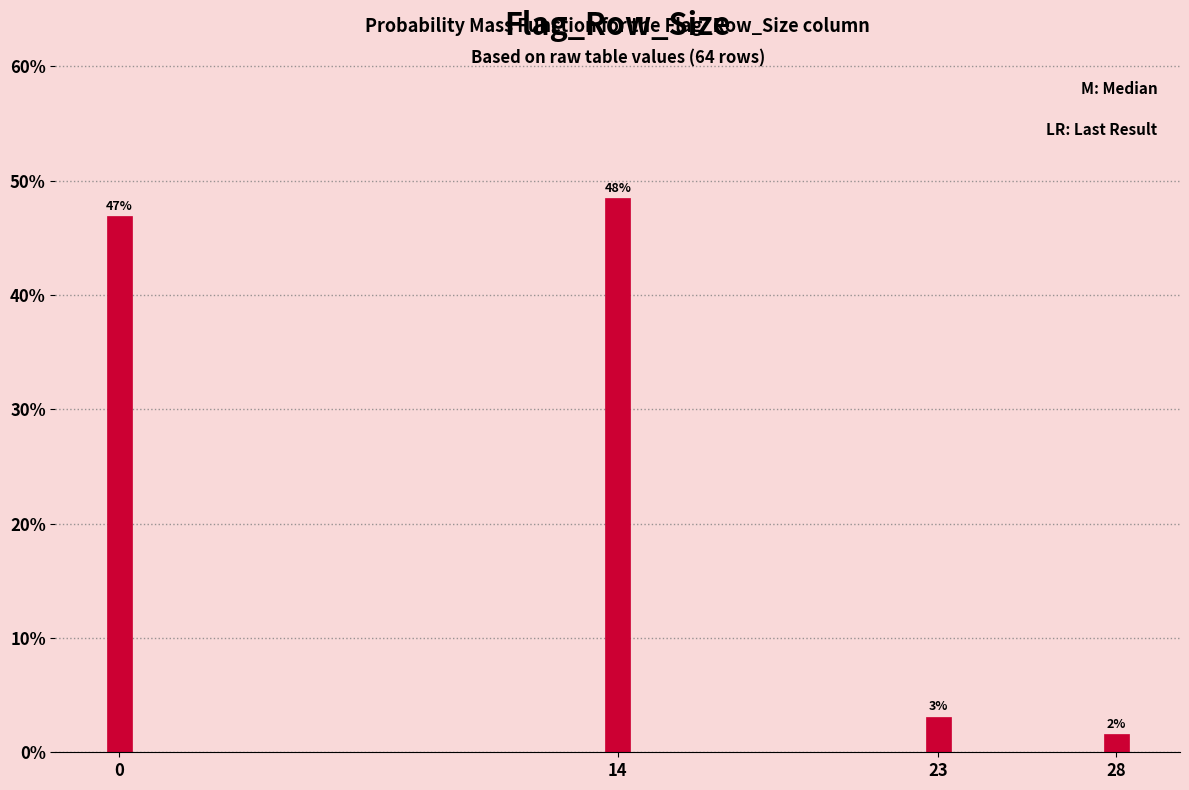

How many bars are there in total?

4